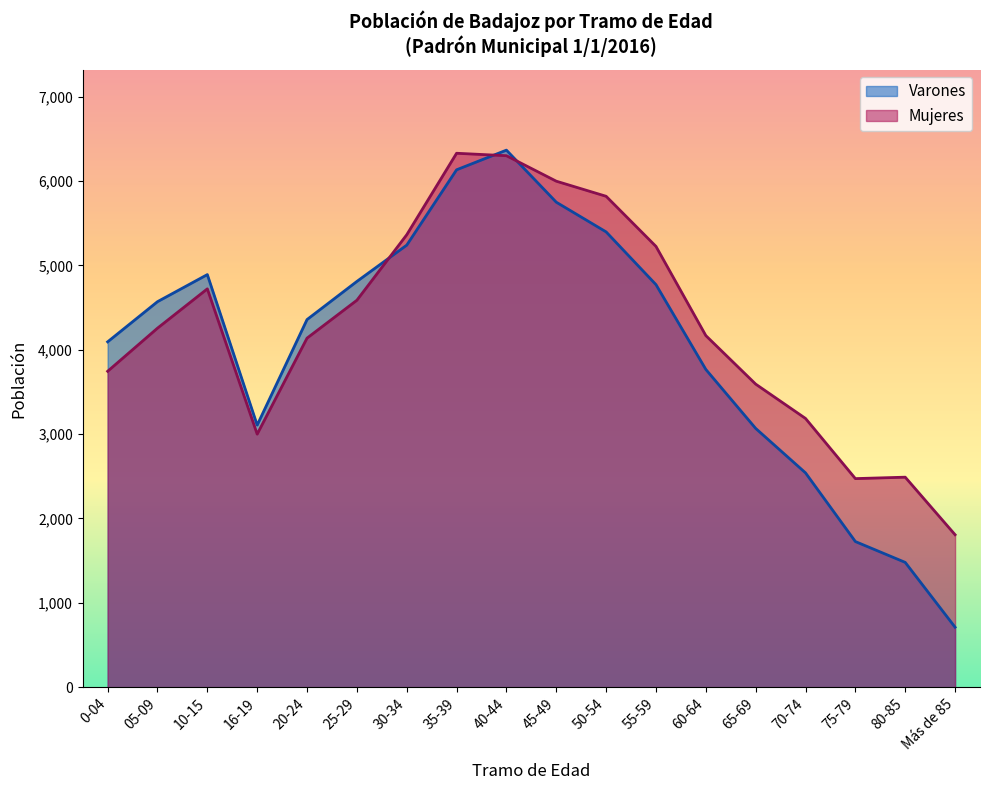

Where is the first local minimum for Mujeres?

16-19